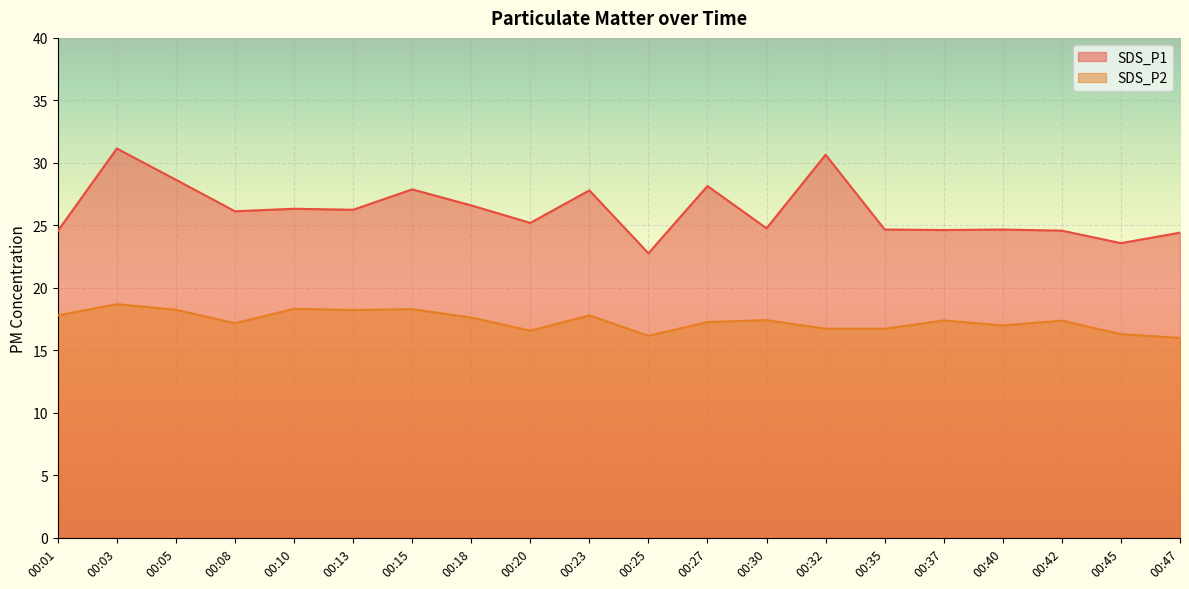

True or false: SDS_P1 and SDS_P2 cross at least once.

False